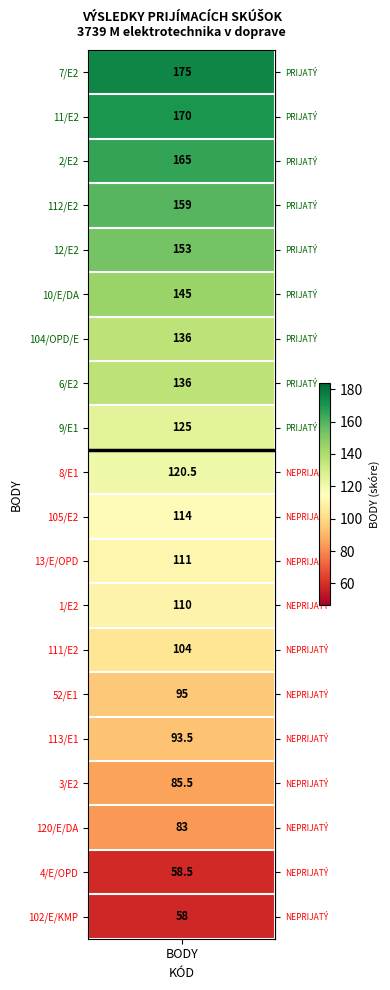

Which has a higher value, 13/E/OPD or 104/OPD/E?

104/OPD/E